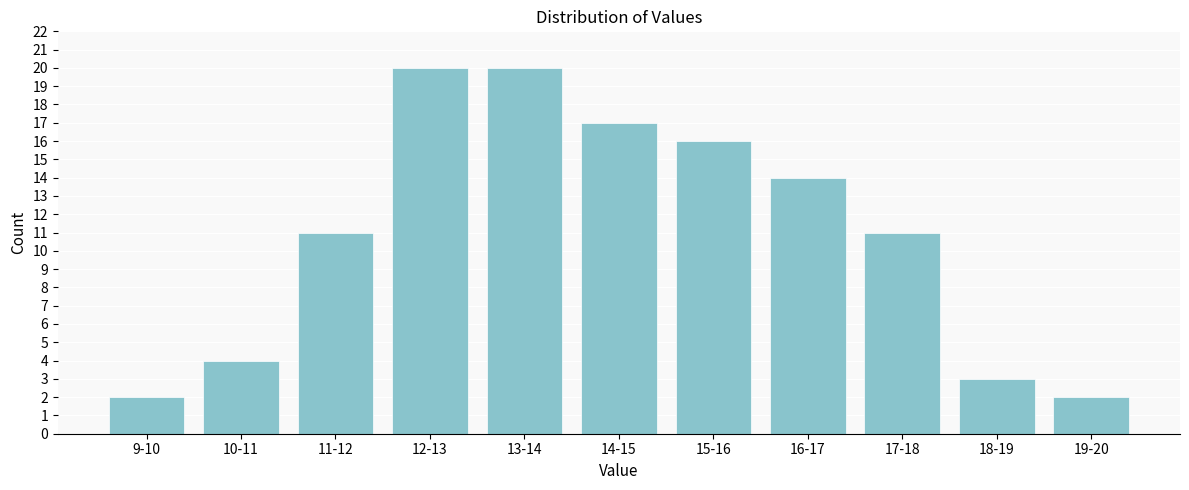

Reading left to right, list all the values displayed in this chart.

2	4	11	20	20	17	16	14	11	3	2